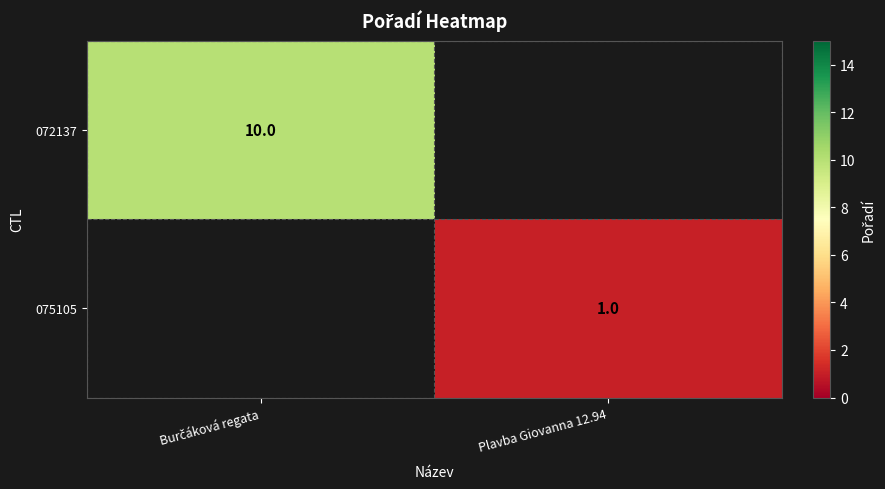

The 075105 series shows 1 at Plavba Giovanna 12.94. True or false?

True